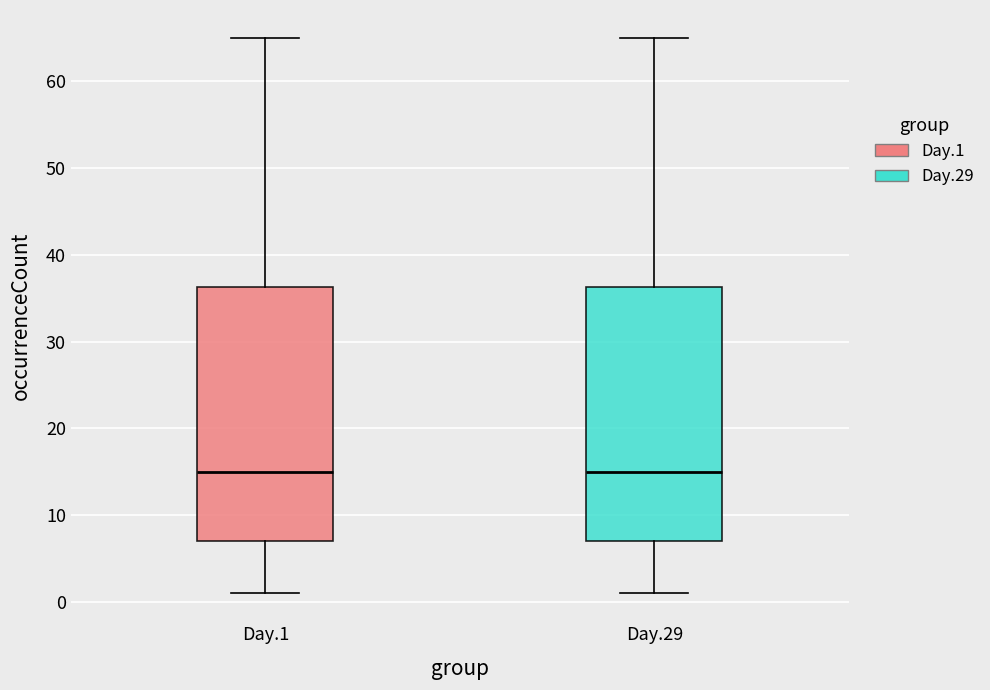

Where is the lower edge of the box for Day.29 on the y-axis? The values are not printed on the chart, so give them approximately, as read against the axis.

7